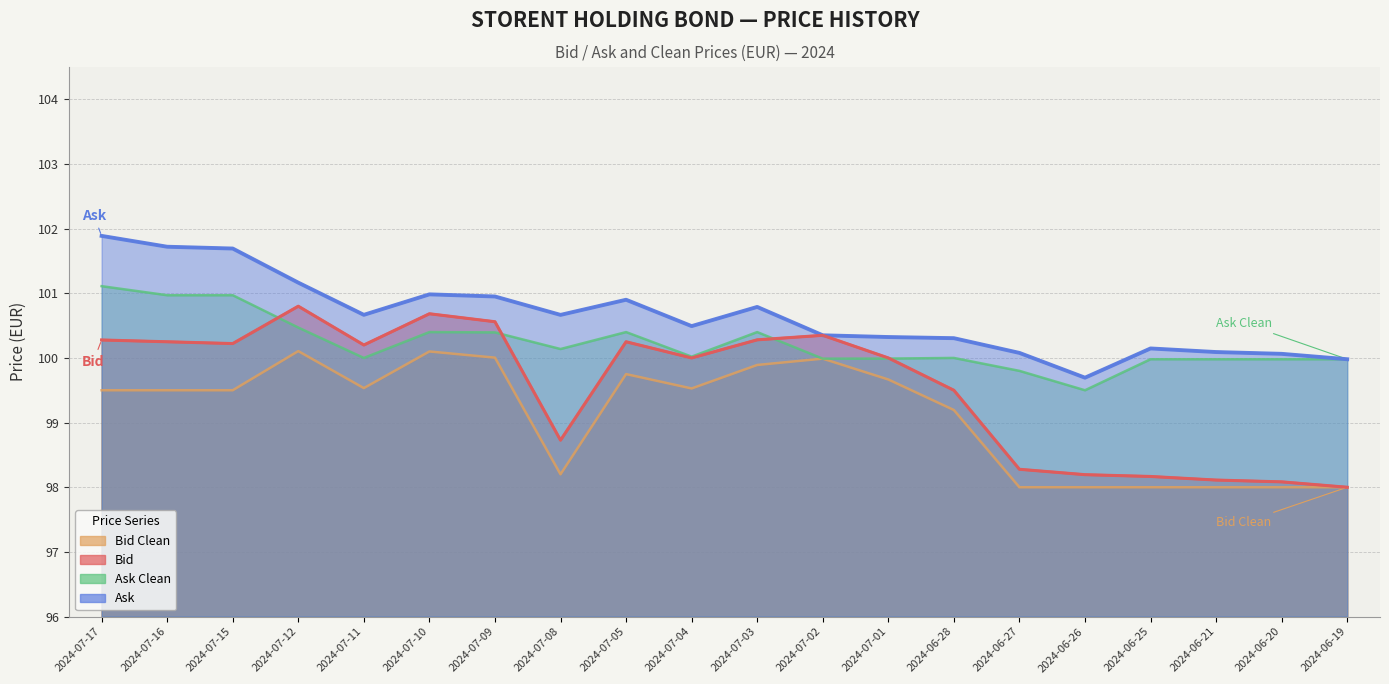

In Ask Clean, how many points are lower than both neighbors (excluding endpoints)?

5